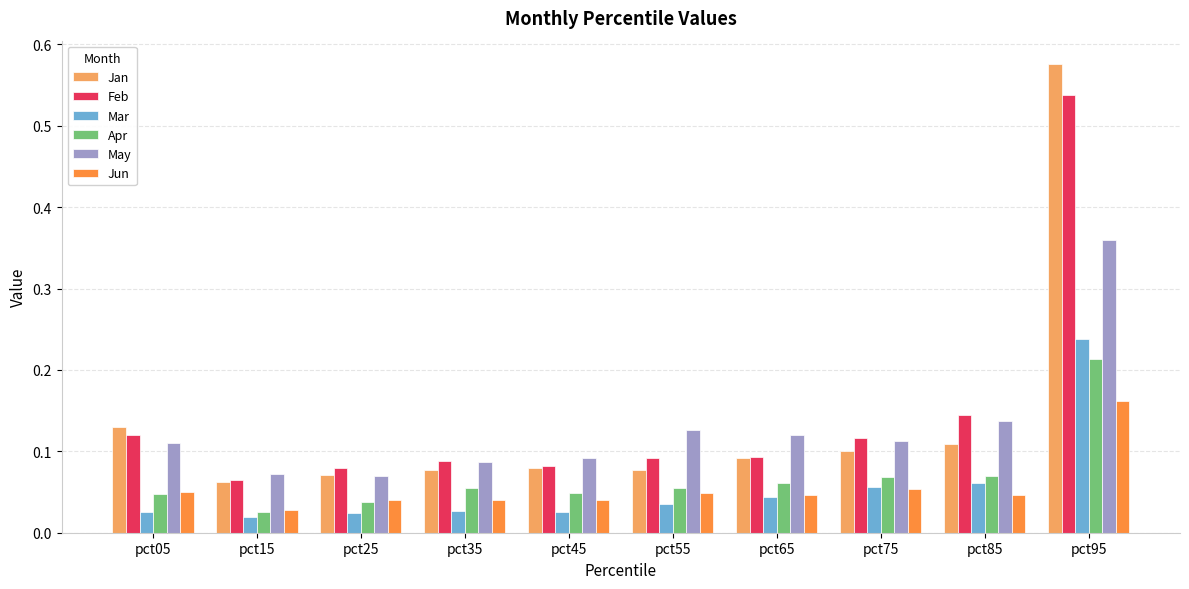

At which category does the chart reach its peak across all series?

pct95